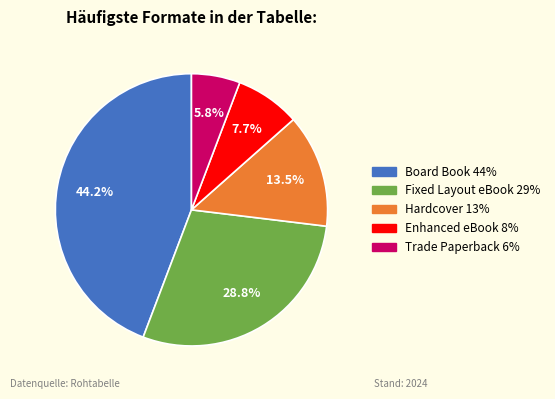

Is there a majority slice in this chart?

No